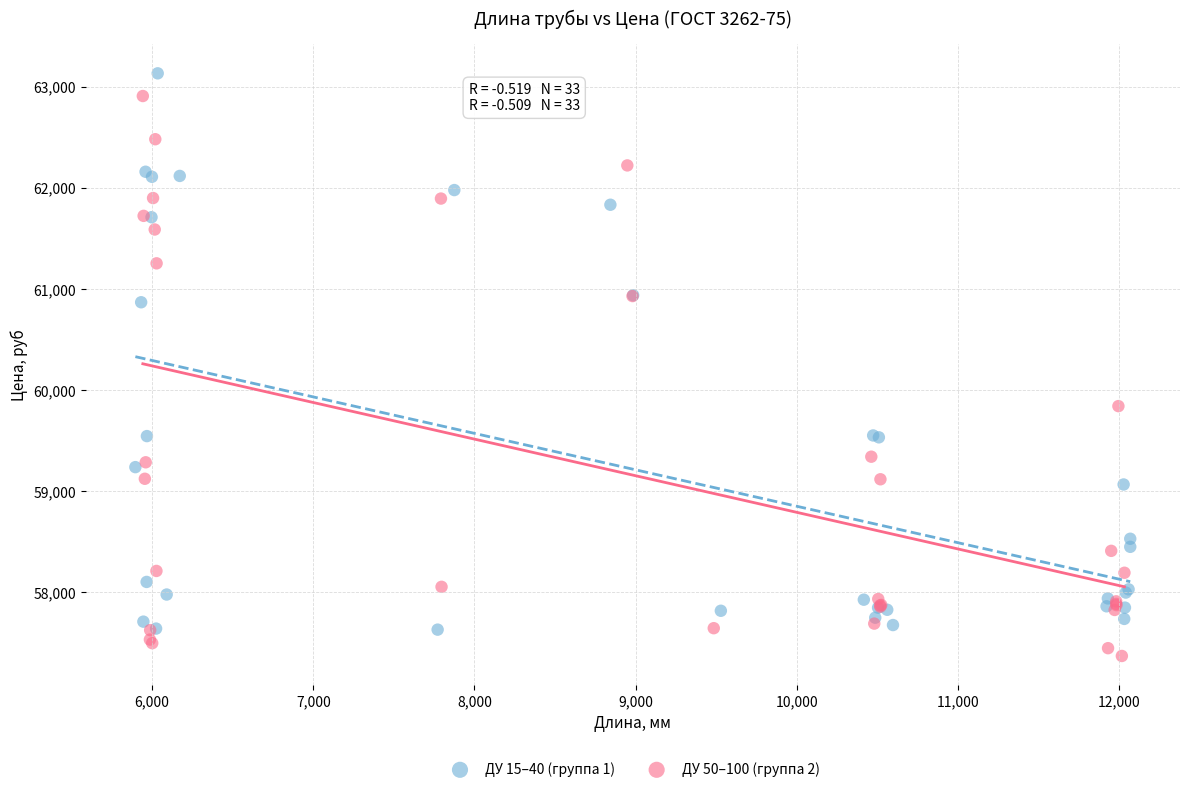

Which series reaches the minimum Y coordinate?

ДУ 50–100 (группа 2)